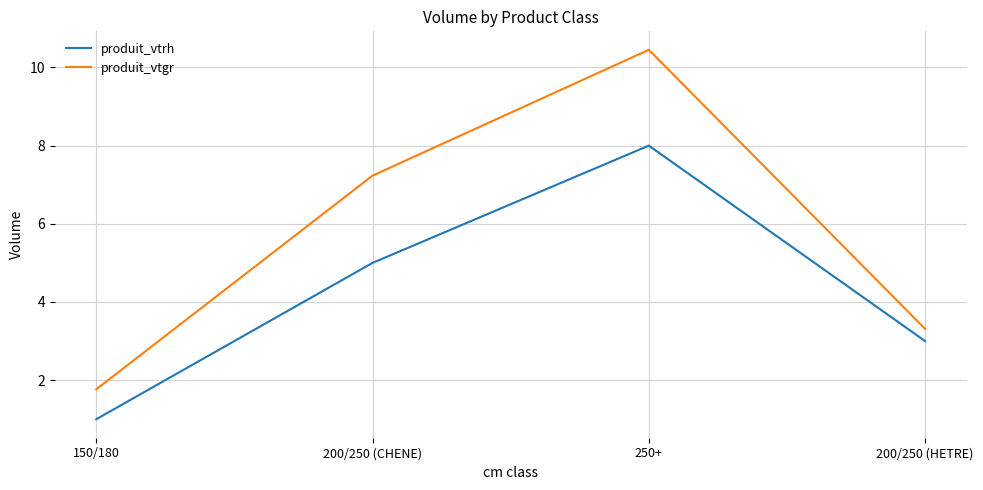

The value of produit_vtgr at 200/250 (CHENE) is 4.1. True or false?

False